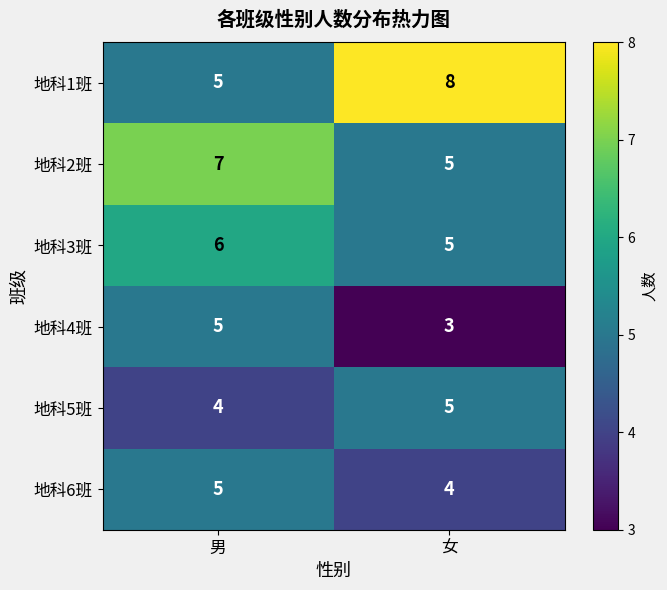

Which series changed the most between 男 and 女?

地科1班